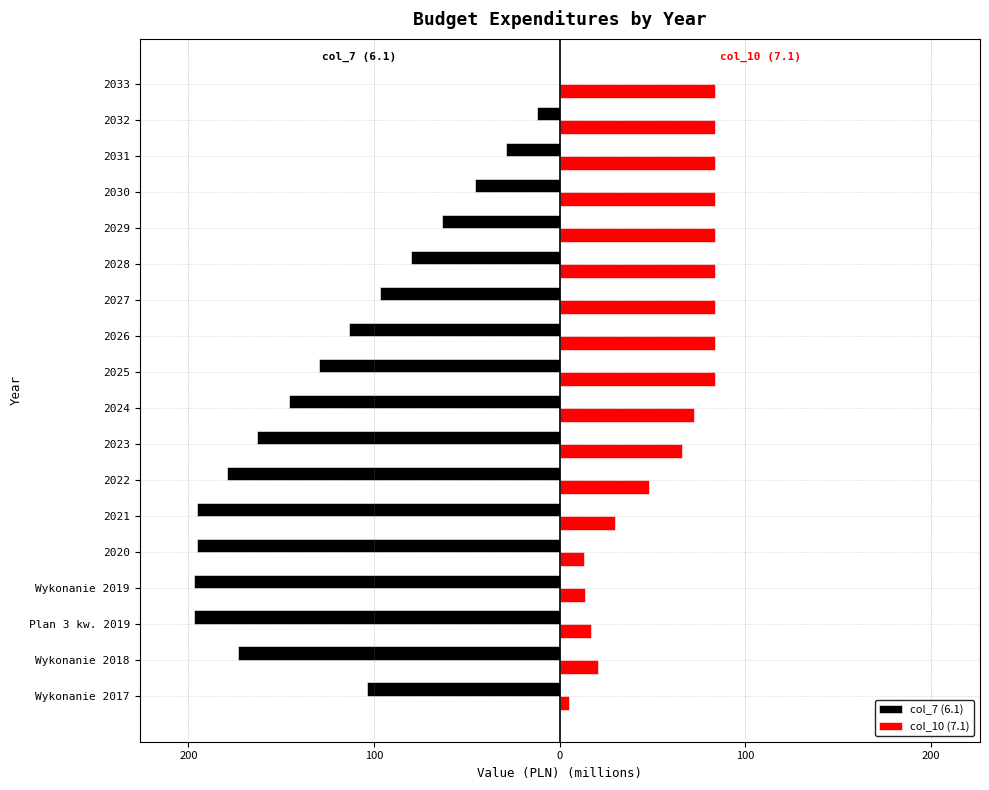

What are all the series names shown in the legend?

col_7 (6.1), col_10 (7.1)